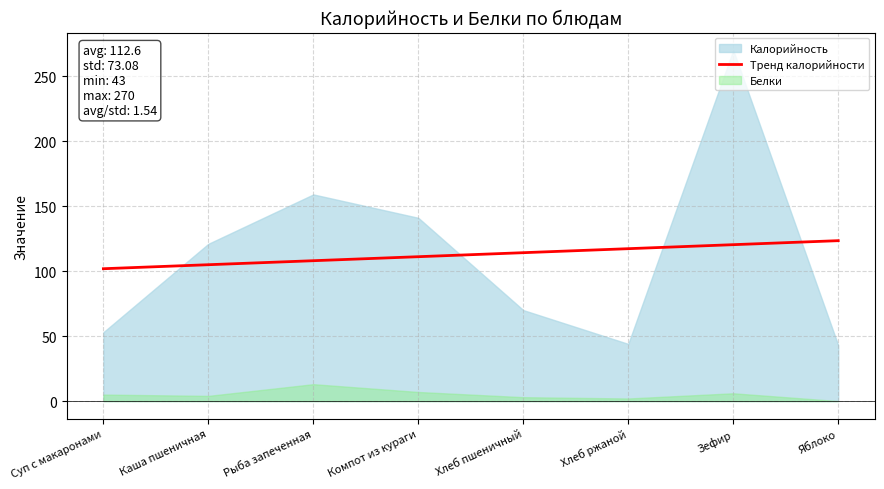

The value of Тренд калорийности at Компот из кураги is 111.1. True or false?

True